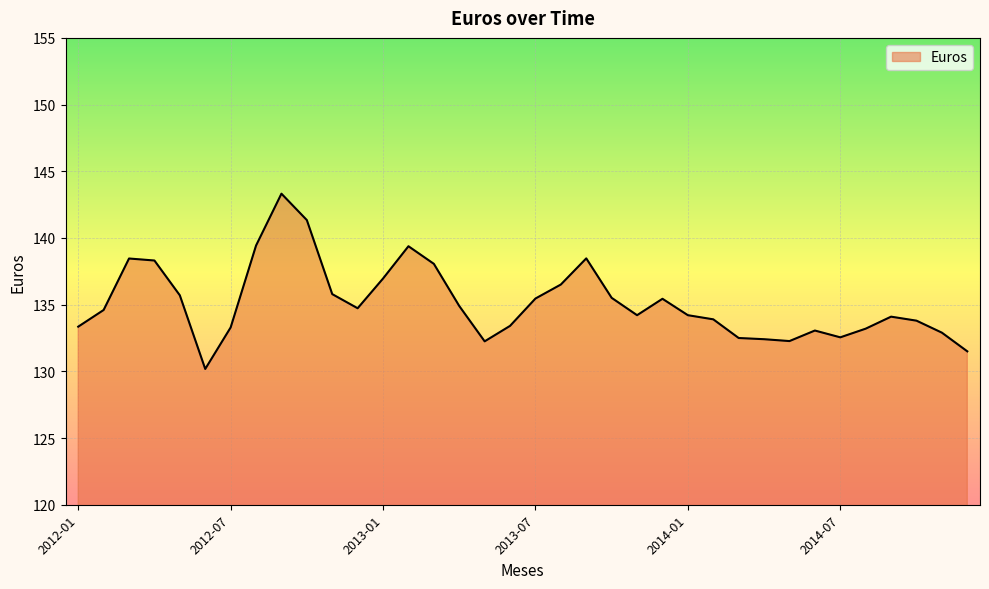

What is the minimum value shown in the chart?

130.2